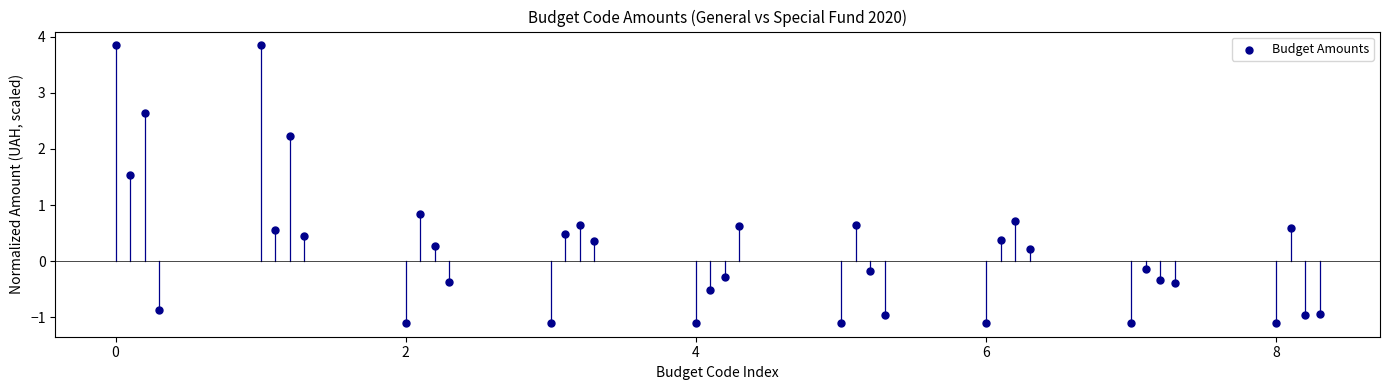

What is the range of Y values (max minus min)?

4.9